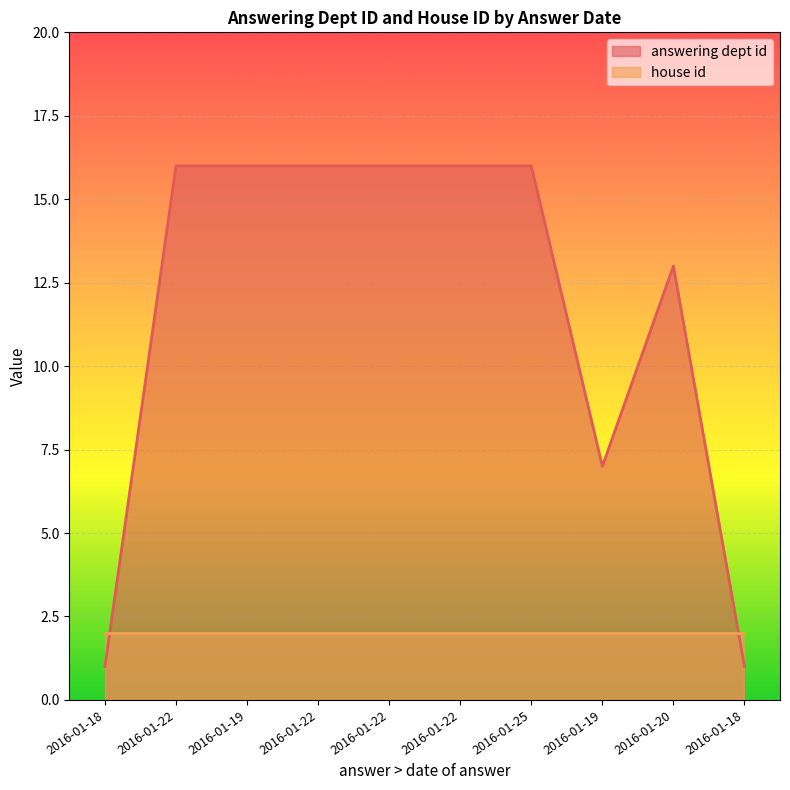

What is the sum of the values at 2016-01-22 and 2016-01-19?

23